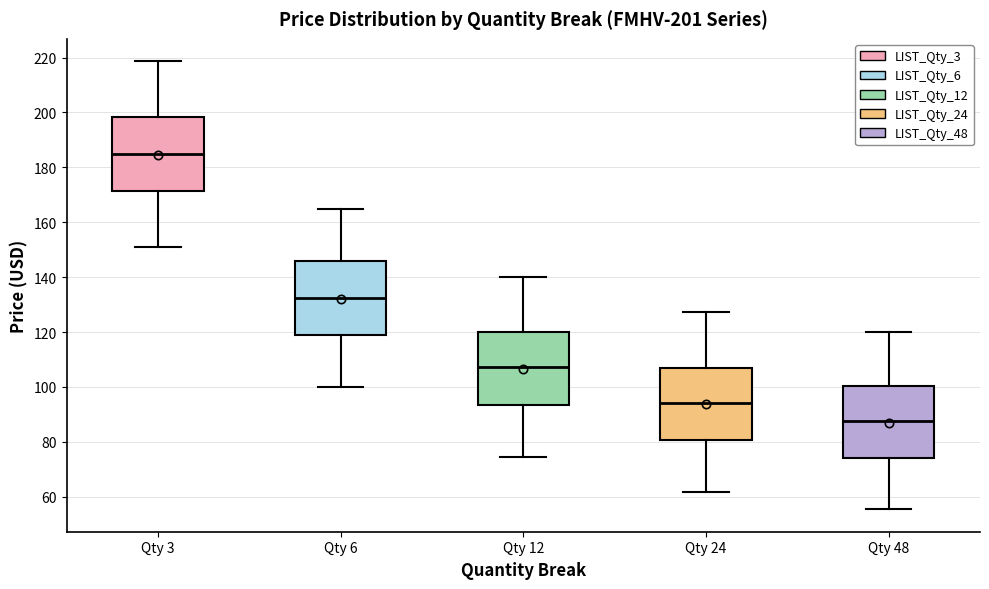

Which box has the lowest median line?

Qty 48